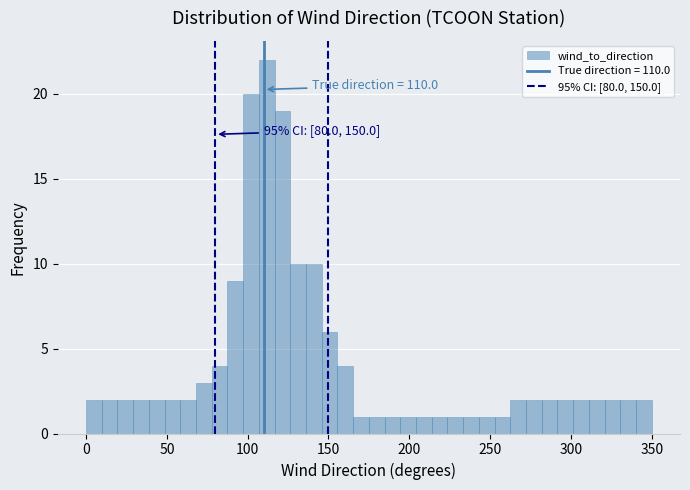

Read against the x-axis, roughly where is the centre of the tallest bar?

110